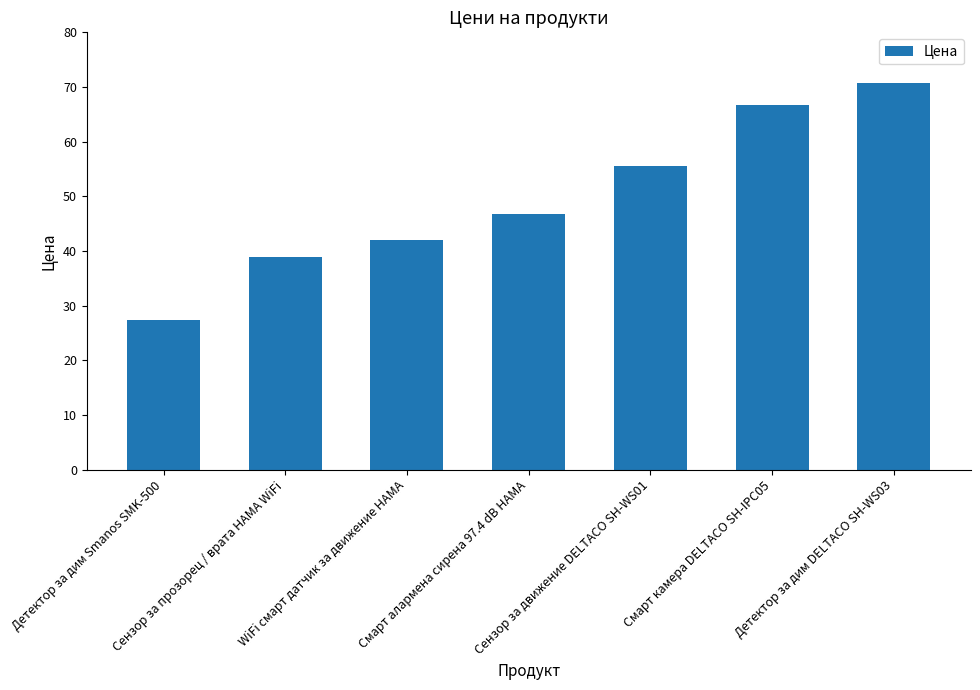

Reading left to right, what are all the values shown in this chart?

Детектор за дим Smanos SMK-500=27.4	Сензор за прозорец / врата HAMA WiFi=39.0	WiFi смарт датчик за движение HAMA=42.0	Смарт алармена сирена 97.4 dB HAMA=46.8	Сензор за движение DELTACO SH-WS01=55.6	Смарт камера DELTACO SH-IPC05=66.8	Детектор за дим DELTACO SH-WS03=70.8